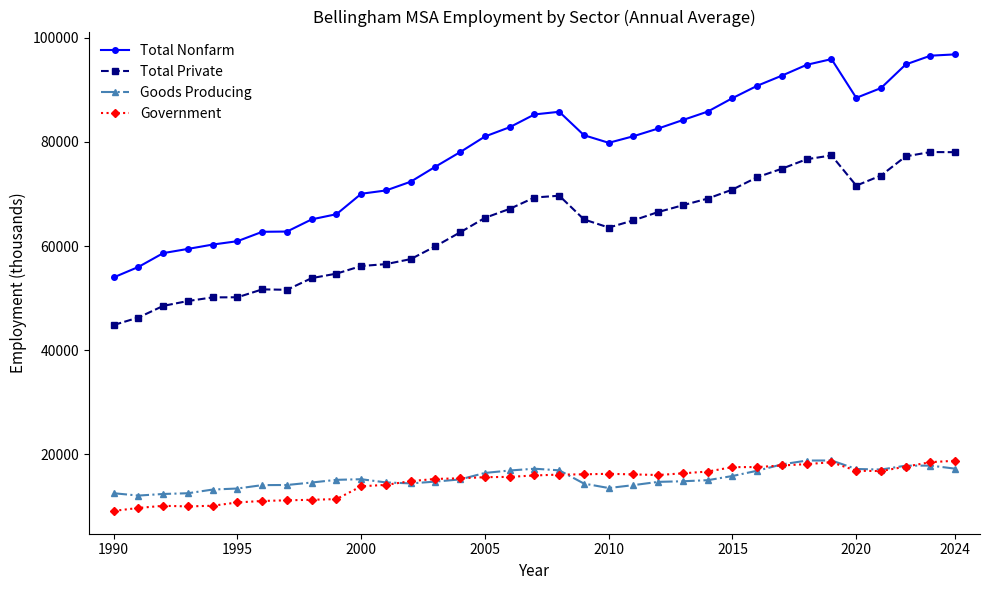

How many categories are shown in the chart?

35